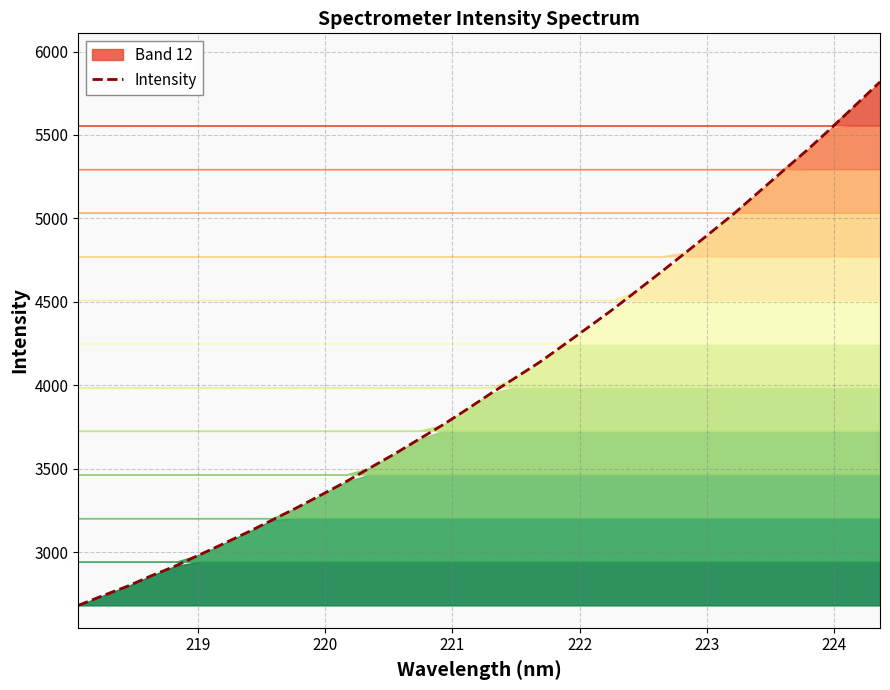

What is the smallest value displayed?

2680.3